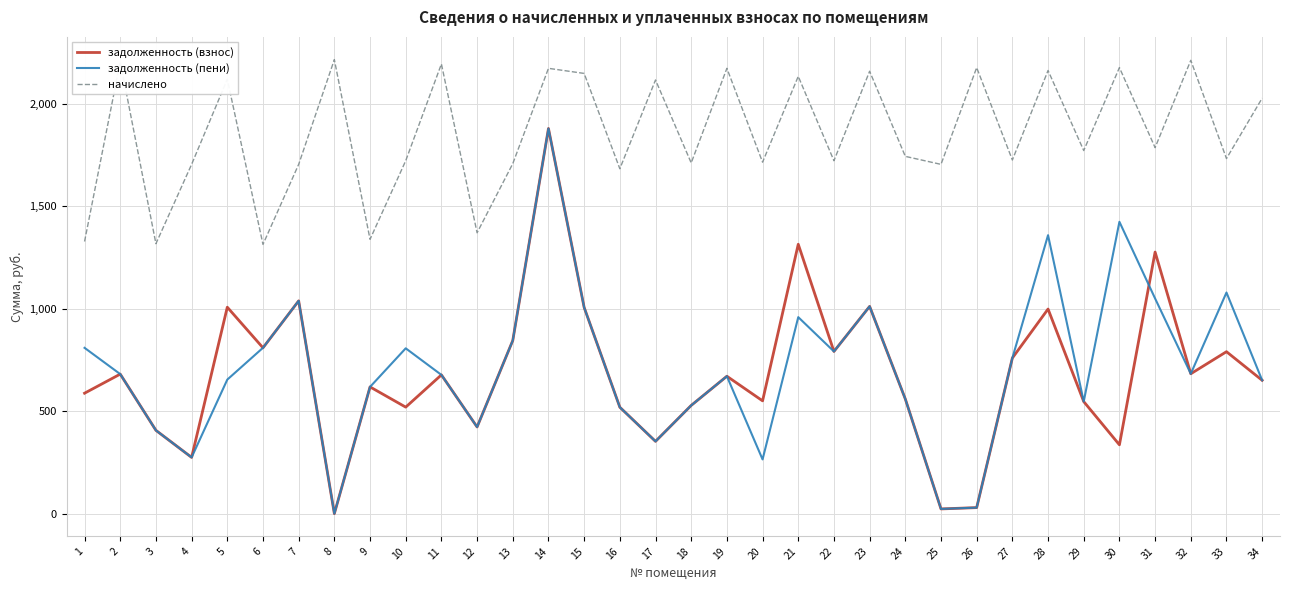

What is the maximum value for задолженность (взнос)?

1880.1